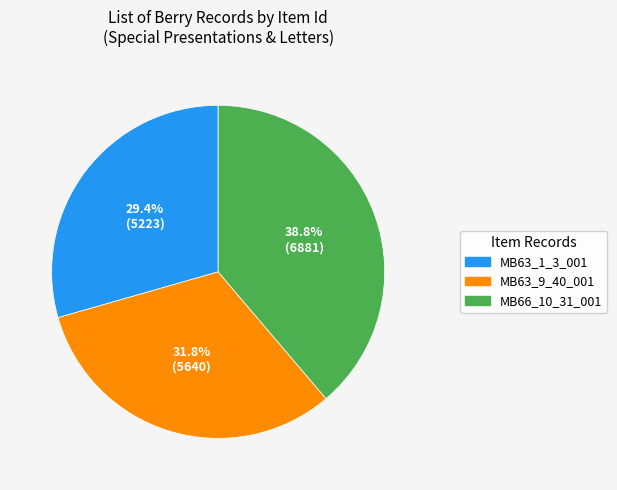

What is the total percentage of MB63_1_3_001 and MB63_9_40_001?

61.2%